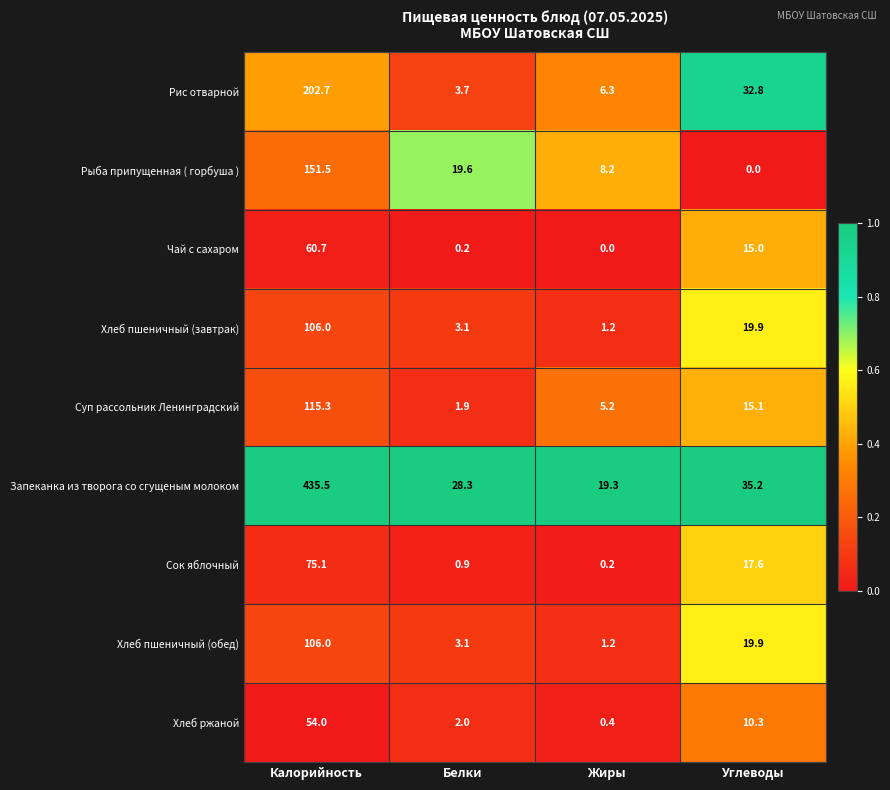

Where does the Хлеб пшеничный (завтрак) series first go above 19?

Калорийность